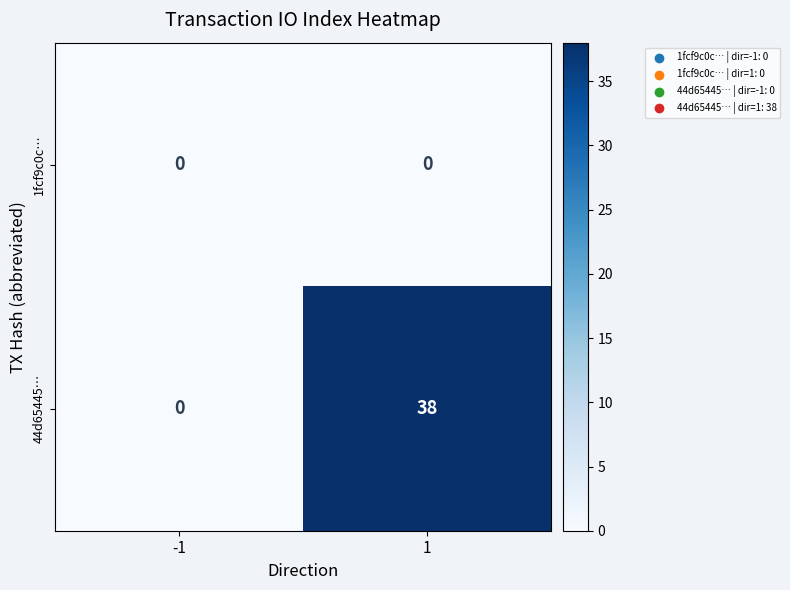

Which series has the largest total across all categories?

44d65445…